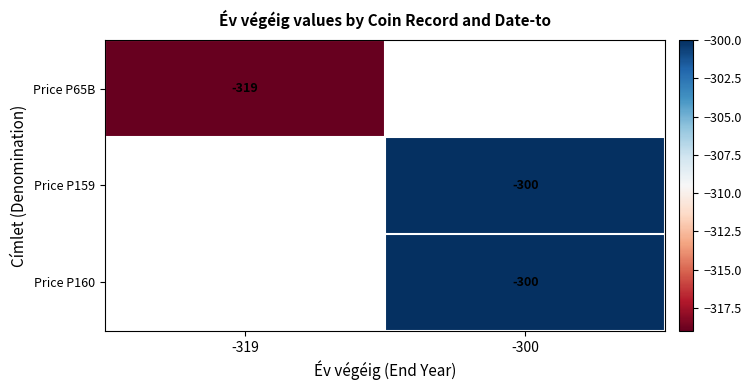

Is the value of Price P65B at -319 greater than the value of Price P160 at -300?

No